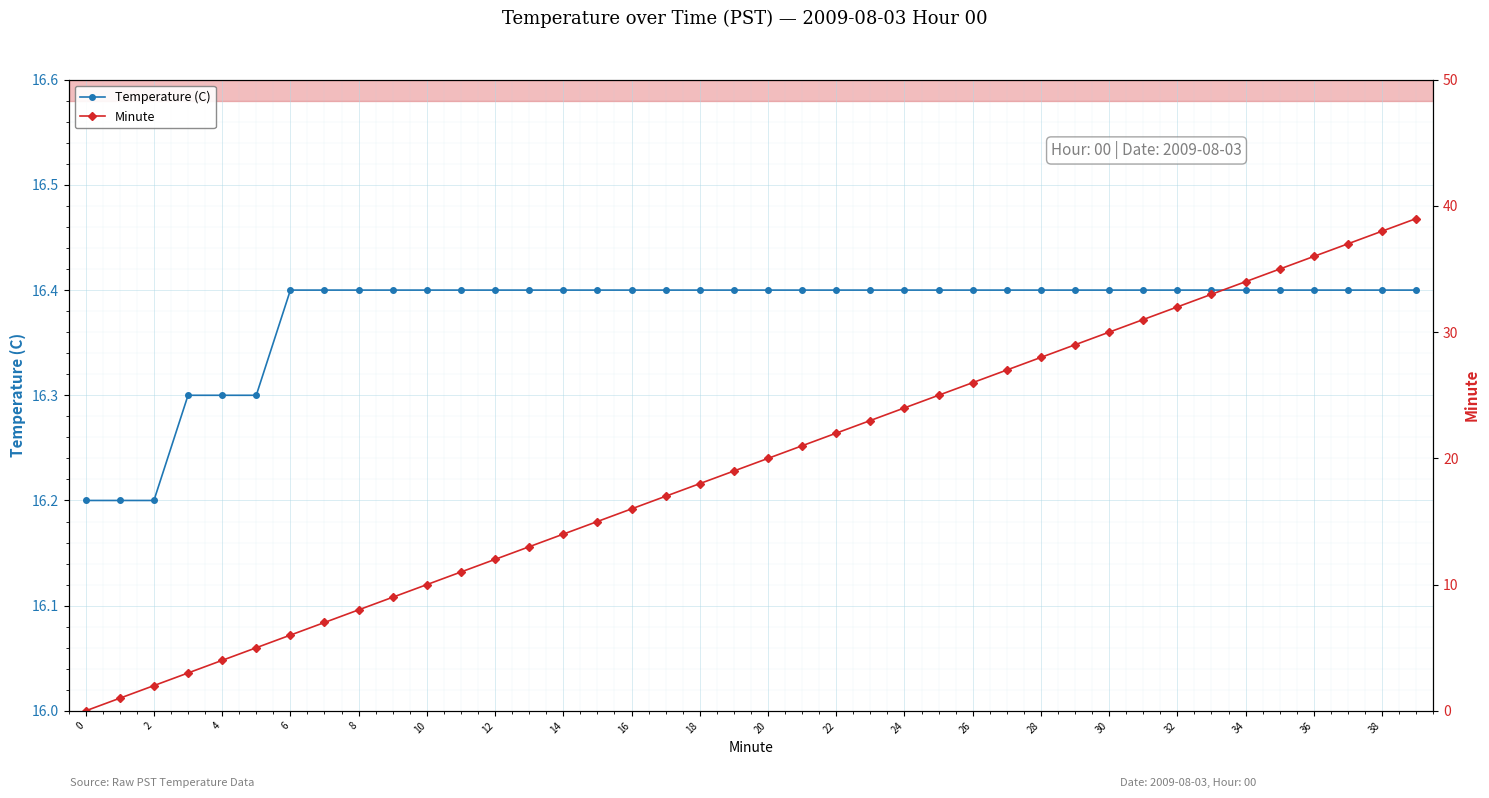

Count the number of data series in this chart.

2